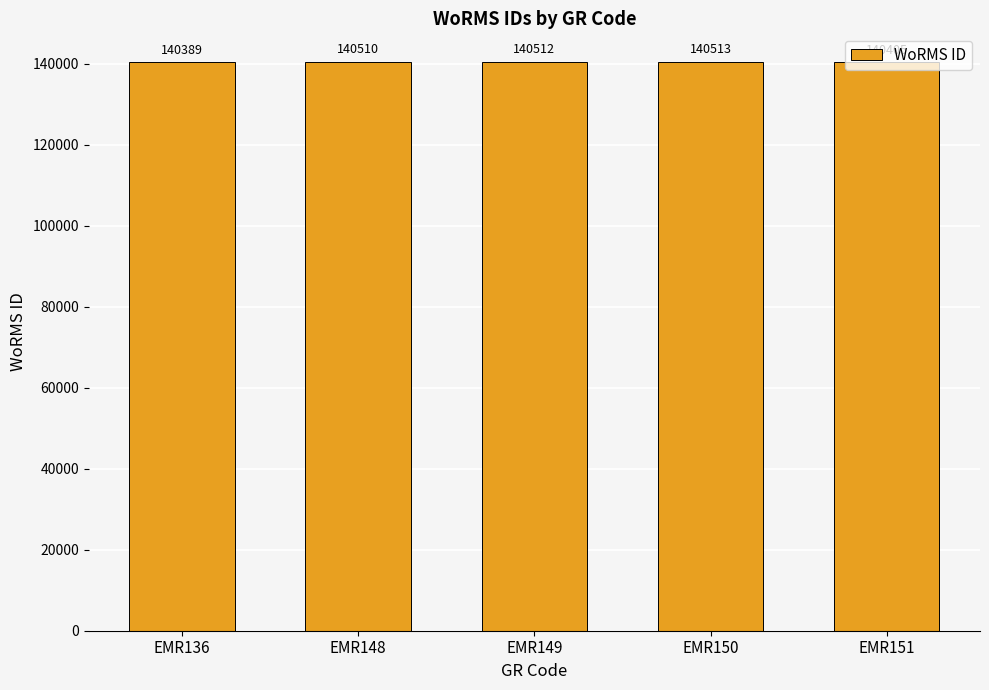

What is the change in value from EMR148 to EMR149?

+2